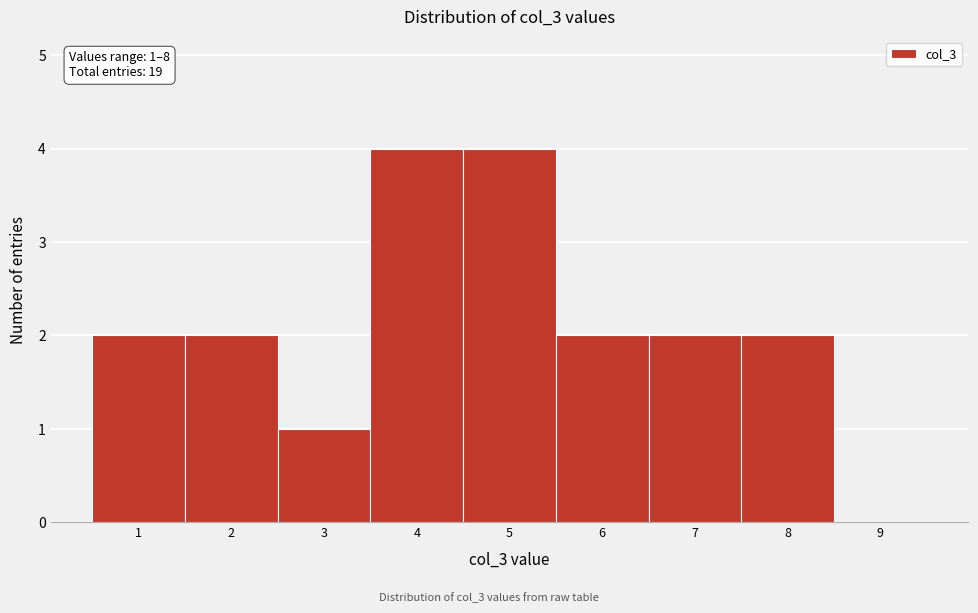

Reading left to right, what are all the values shown in this chart?

1=2	2=2	3=1	4=4	5=4	6=2	7=2	8=2	9=0